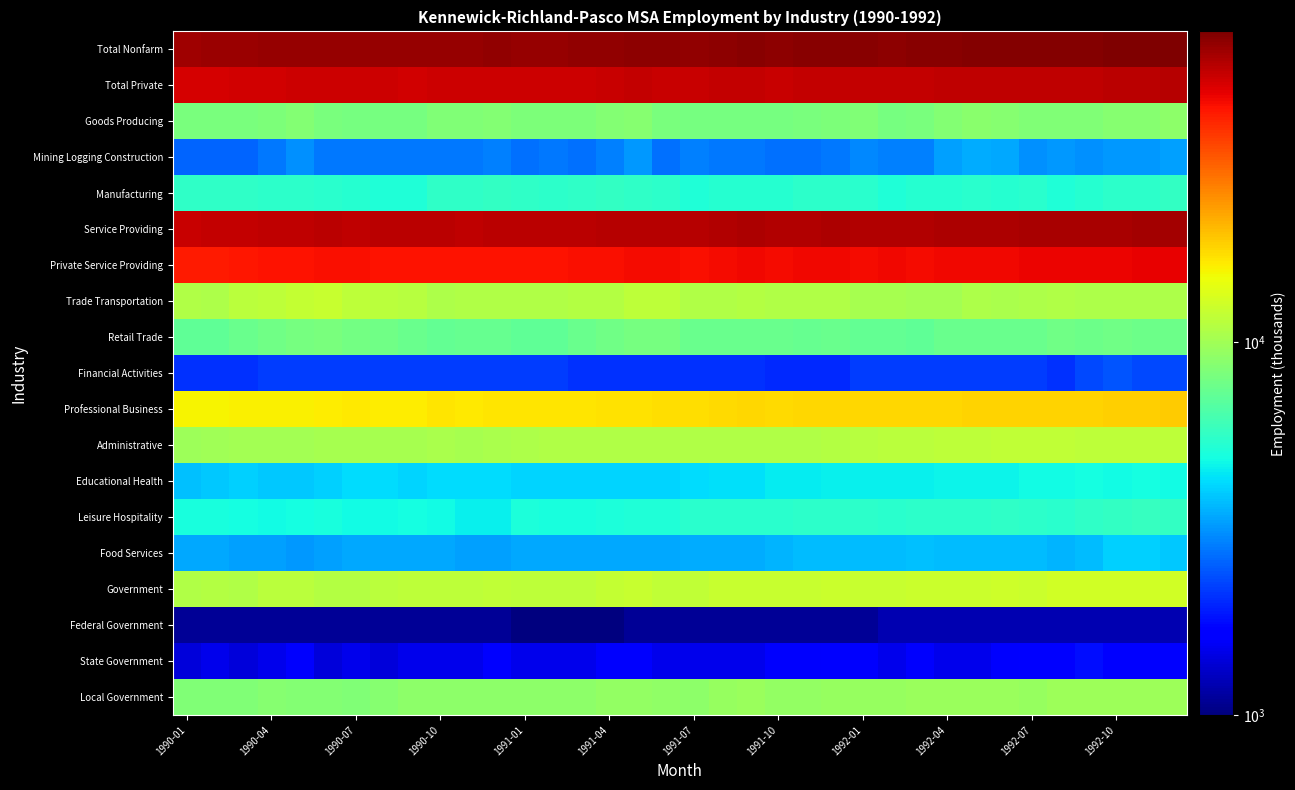

Reading left to right, list all the values displayed in this chart.

Total Nonfarm: 60200	60800	61200	61900	62500	62600	62200	62200	62200	62600	62500	62900	62600	62800	63000	63800	64600	63900	63400	64600	65100	64400	65000	65400	65000	64900	65000	65700	66000	66300	66400	66400	66900	67300	67600	68200
Total Private: 49300	49700	50300	50600	51200	51500	51100	50900	50600	51000	50900	51100	51000	51200	51400	51800	52500	52100	51700	52500	52900	52300	52900	53100	52800	52700	52600	53300	53600	53800	54000	53700	54100	54600	54900	55400
Goods Producing: 8200	8200	8200	8300	8600	8200	8100	8000	8000	8400	8400	8600	8300	8300	8300	8600	8800	8200	8100	8100	8100	8000	8200	8300	8400	8100	8200	8600	8900	8700	8500	8400	8400	8700	8700	9000
Mining Logging Construction: 2600	2600	2600	2800	3100	2800	2800	2800	2800	2800	2800	2900	2700	2800	2700	2900	3200	2700	2900	2800	2800	2700	2700	2800	3000	2900	2900	3300	3500	3400	3100	3200	3100	3200	3200	3300
Manufacturing: 5600	5600	5600	5500	5500	5400	5300	5200	5200	5600	5600	5700	5600	5500	5600	5700	5600	5500	5200	5300	5300	5300	5500	5500	5400	5200	5300	5300	5400	5300	5400	5200	5300	5500	5500	5700
Service Providing: 52000	52600	53000	53600	53900	54400	54100	54200	54200	54200	54100	54300	54300	54500	54700	55200	55800	55700	55300	56500	57000	56400	56800	57100	56600	56800	56800	57100	57100	57600	57900	58000	58500	58600	58900	59200
Private Service Providing: 41100	41500	42100	42300	42600	43300	43000	42900	42600	42600	42500	42500	42700	42900	43100	43200	43700	43900	43600	44400	44800	44300	44700	44800	44400	44600	44400	44700	44700	45100	45500	45300	45700	45900	46200	46400
Trade Transportation: 10800	10700	11300	11500	12000	12100	11500	11400	11200	10700	10800	10800	10800	10800	11100	11100	11600	11500	10800	10900	11000	10900	10800	10800	10300	10300	10200	10200	10600	10500	10600	10800	10700	10600	10600	10600
Retail Trade: 7200	7200	7600	7800	8100	8200	7900	7800	7600	7300	7400	7400	7200	7200	7600	7800	8100	8100	7500	7600	7600	7500	7400	7500	7300	7300	7200	7500	7600	7500	7600	7800	7700	7800	7700	7700
Financial Activities: 2100	2100	2100	2200	2200	2200	2200	2200	2200	2200	2200	2200	2200	2200	2100	2100	2100	2100	2100	2100	2100	2000	2000	2000	2200	2200	2200	2200	2200	2200	2200	2100	2300	2400	2300	2300
Professional Business: 15500	15700	15800	15900	15900	16100	16300	16200	16200	16600	16500	16700	16600	16700	16700	16800	16900	17100	17200	17500	17900	17500	17700	17800	17800	17800	17800	17900	18000	18200	18200	18100	18200	18300	18400	18600
Administrative: 9900	10000	10100	10200	10200	10300	10400	10300	10300	10500	10400	10500	10600	10800	10800	10800	10800	10800	10800	10900	10900	10800	10900	11000	11200	11300	11300	11500	11500	11700	11700	11700	11500	11500	11600	11600
Educational Health: 3800	3900	4000	3900	3900	4000	4200	4200	4100	4200	4200	4200	4100	4100	4100	4100	4100	4100	4200	4300	4300	4500	4500	4600	4600	4600	4600	4700	4700	4700	4800	4800	4900	4800	4900	4800
Leisure Hospitality: 5000	5000	4900	4800	4900	5000	4800	4800	4900	4800	4600	4600	5100	5000	5000	5100	5200	5200	5400	5400	5400	5400	5500	5500	5500	5400	5500	5500	5500	5600	5500	5400	5600	5700	5800	5700
Food Services: 3400	3400	3300	3300	3200	3300	3400	3400	3400	3400	3300	3300	3400	3400	3400	3400	3400	3400	3500	3500	3500	3600	3700	3700	3700	3700	3800	3700	3700	3700	3700	3600	3700	4000	4000	3900
Government: 10900	11100	10900	11300	11300	11100	11100	11300	11600	11600	11600	11800	11600	11600	11600	12000	12100	11800	11700	12100	12200	12100	12100	12300	12200	12200	12400	12400	12400	12500	12400	12700	12800	12700	12700	12800
Federal Government: 1100	1100	1100	1100	1100	1100	1100	1100	1100	1100	1100	1100	1000	1000	1000	1000	1100	1100	1100	1100	1100	1100	1100	1100	1100	1200	1200	1200	1200	1200	1200	1200	1200	1200	1200	1200
State Government: 1400	1500	1400	1500	1600	1400	1500	1400	1500	1500	1500	1700	1500	1500	1500	1600	1600	1500	1500	1500	1500	1600	1600	1700	1600	1500	1600	1500	1500	1600	1700	1700	1800	1700	1700	1700
Local Government: 8400	8500	8400	8700	8600	8600	8500	8800	9000	9000	9000	9000	9100	9100	9100	9400	9400	9200	9100	9500	9600	9400	9400	9500	9500	9500	9600	9700	9700	9700	9500	9800	9800	9800	9800	9900